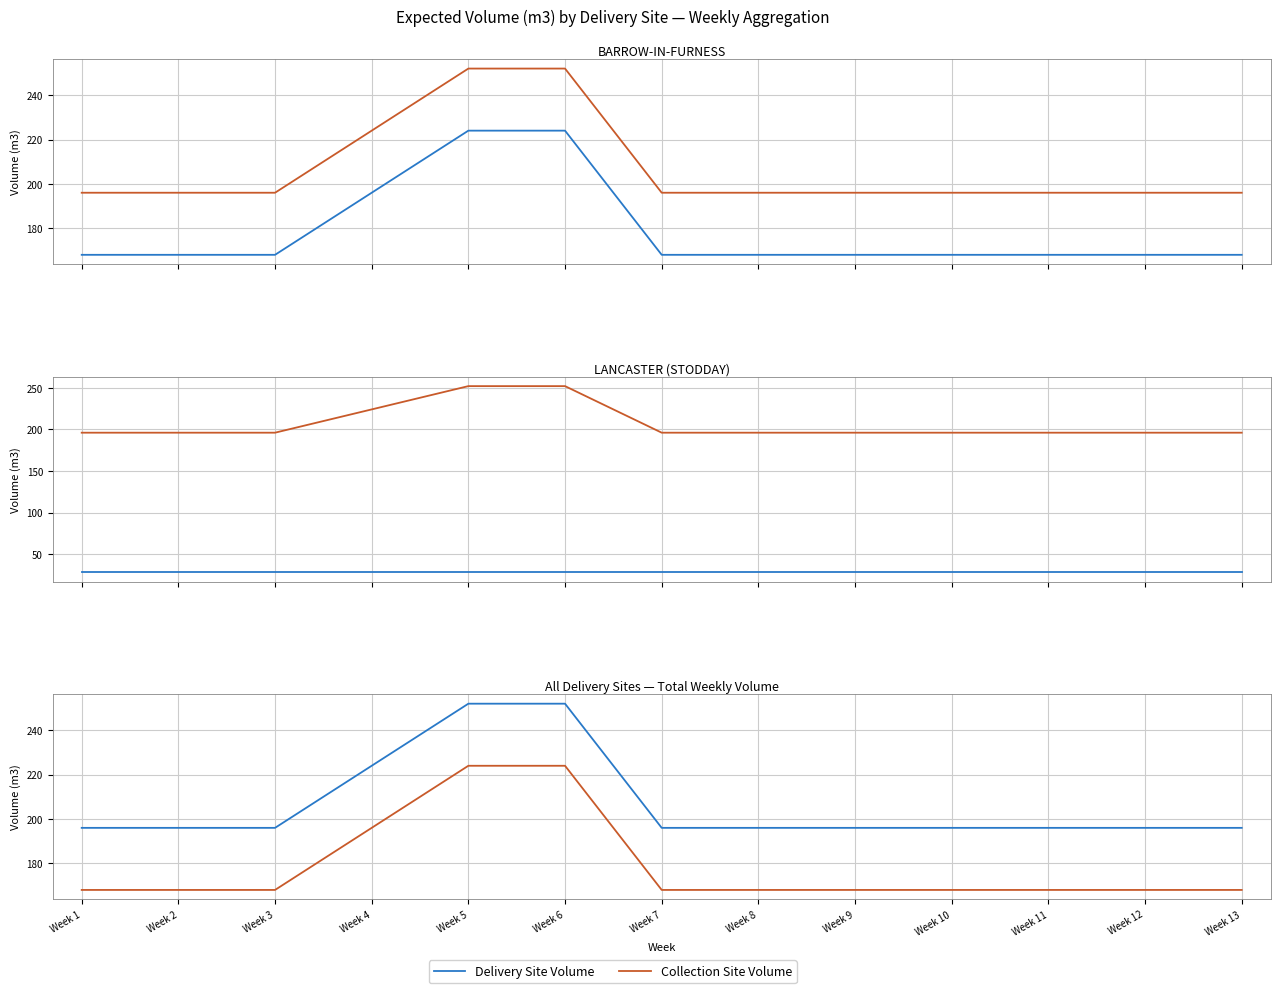

Reading left to right, extract all data points from this chart.

Delivery Site Volume: 196	196	196	224	252	252	196	196	196	196	196	196	196
Collection Site Volume: 168	168	168	196	224	224	168	168	168	168	168	168	168